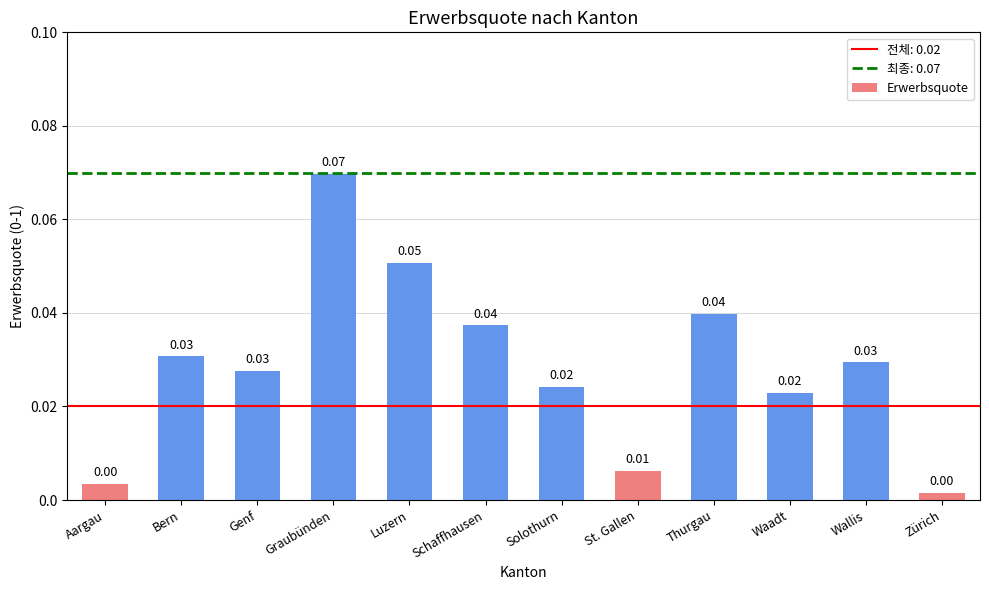

Between Waadt and Wallis, which is larger?

Wallis